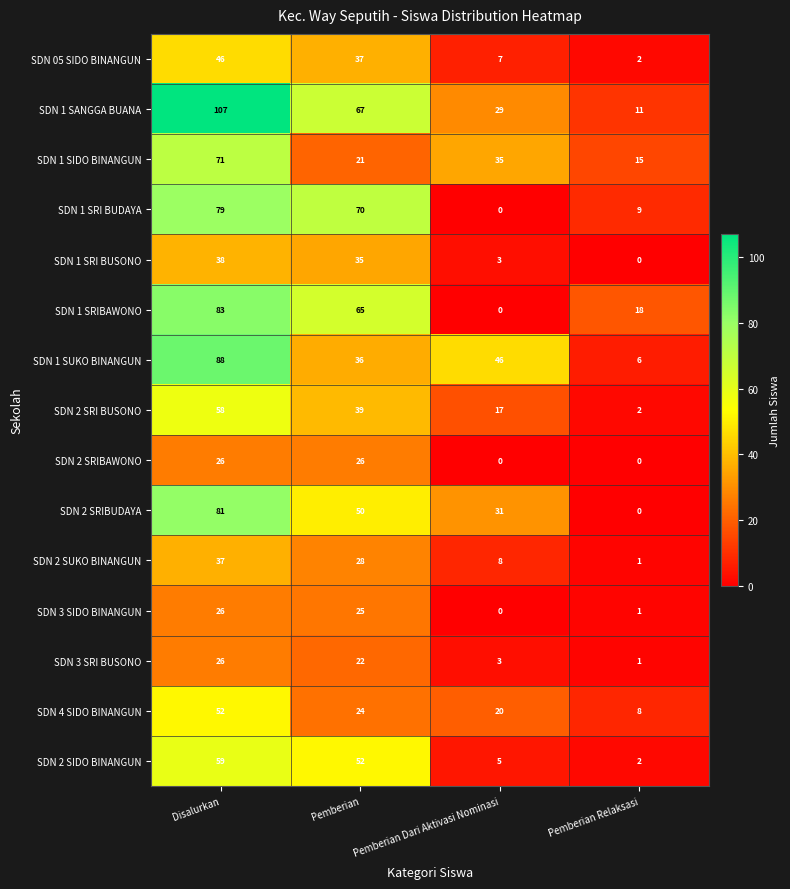

How many categories are shown in the chart?

4